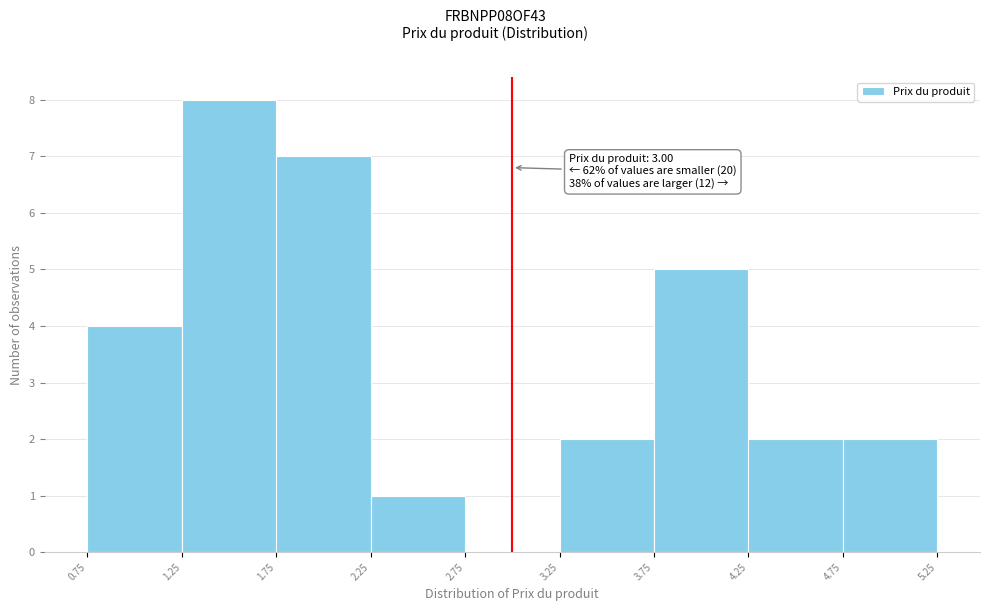

Over which range of the x-axis is the bar tallest?

1.25 to 1.75